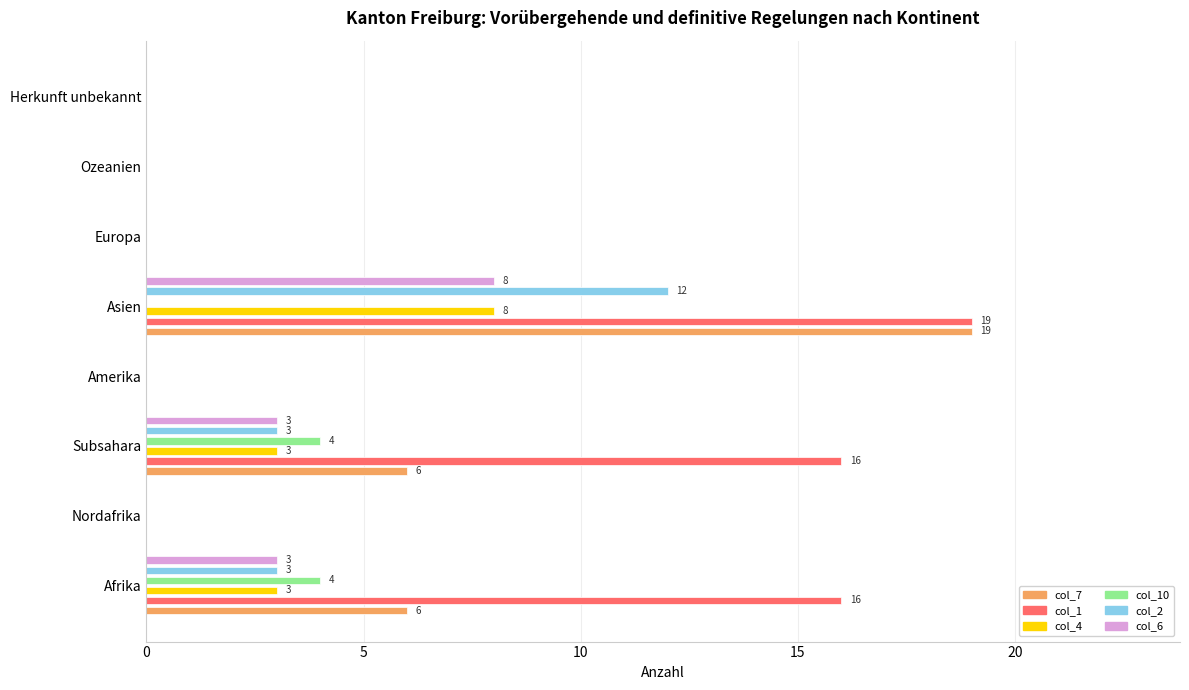

Reading left to right, extract all data points from this chart.

col_7: 6	0	6	0	19	0	0	0
col_1: 16	0	16	0	19	0	0	0
col_4: 3	0	3	0	8	0	0	0
col_10: 4	0	4	0	0	0	0	0
col_2: 3	0	3	0	12	0	0	0
col_6: 3	0	3	0	8	0	0	0